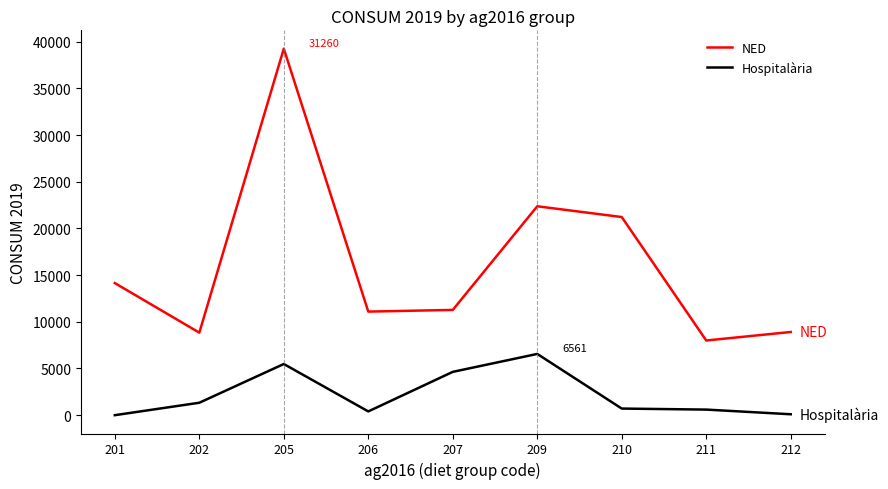

At which category is the sum across all series the highest?

205